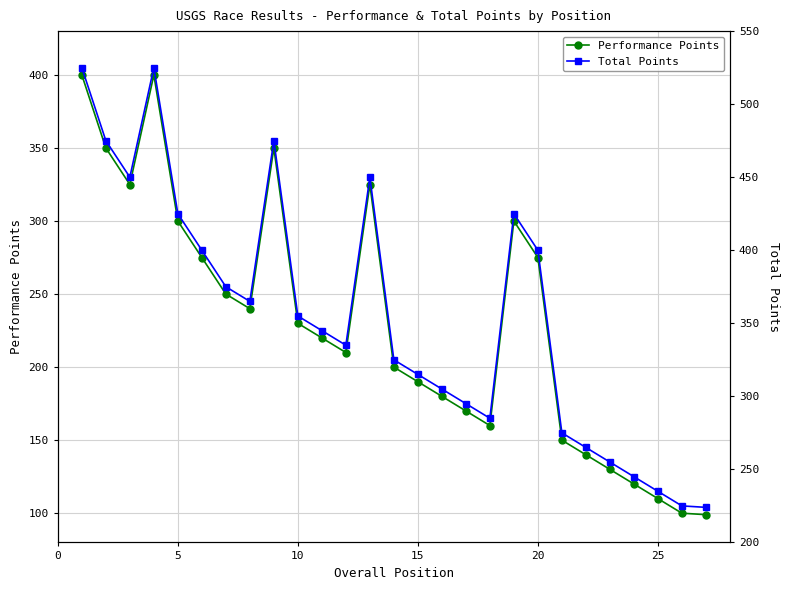

True or false: Performance Points has more than 2 points higher than both neighbors.

True